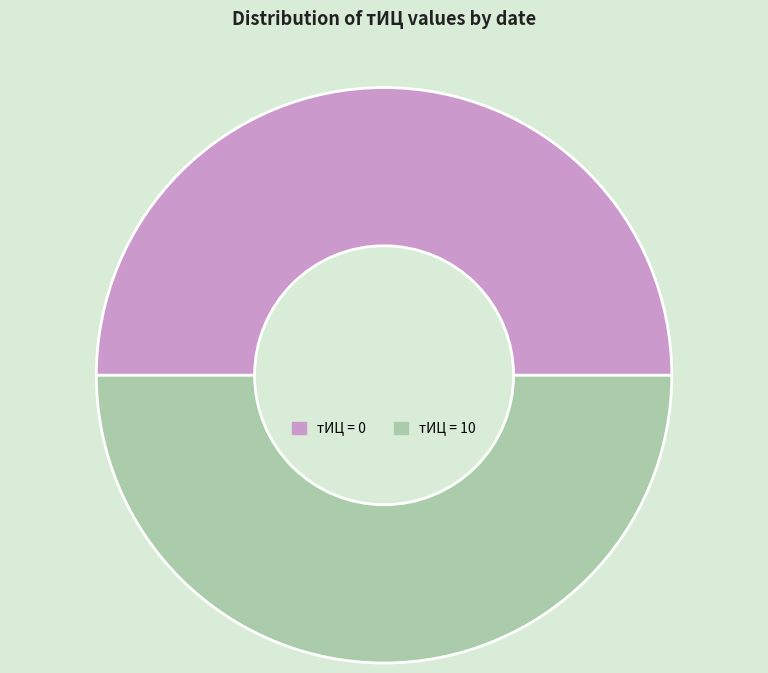

Count the number of slices in the pie.

2